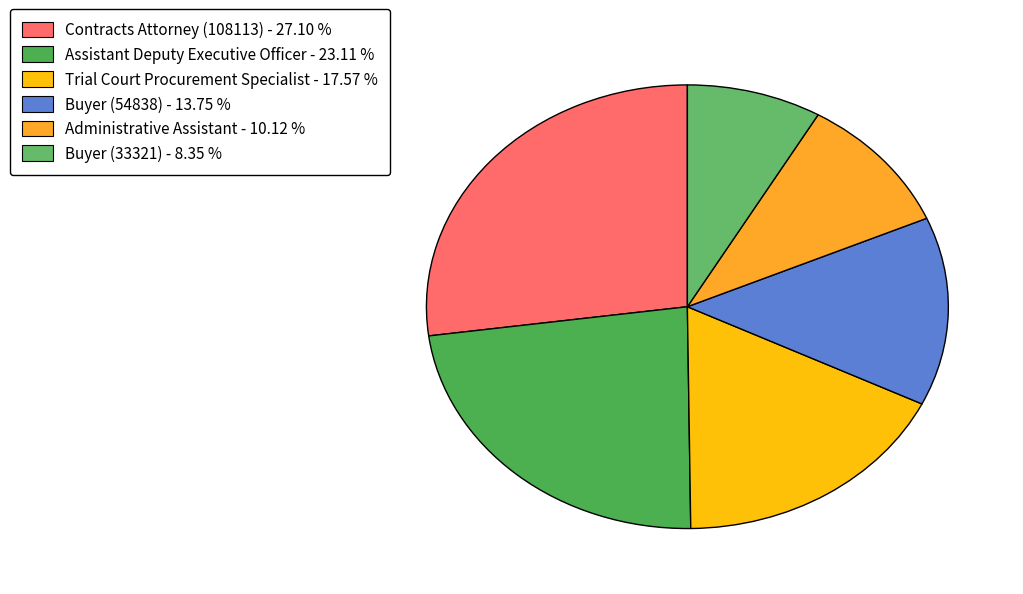

To the nearest percent, what percentage of the pie is Trial Court Procurement Specialist?

18%